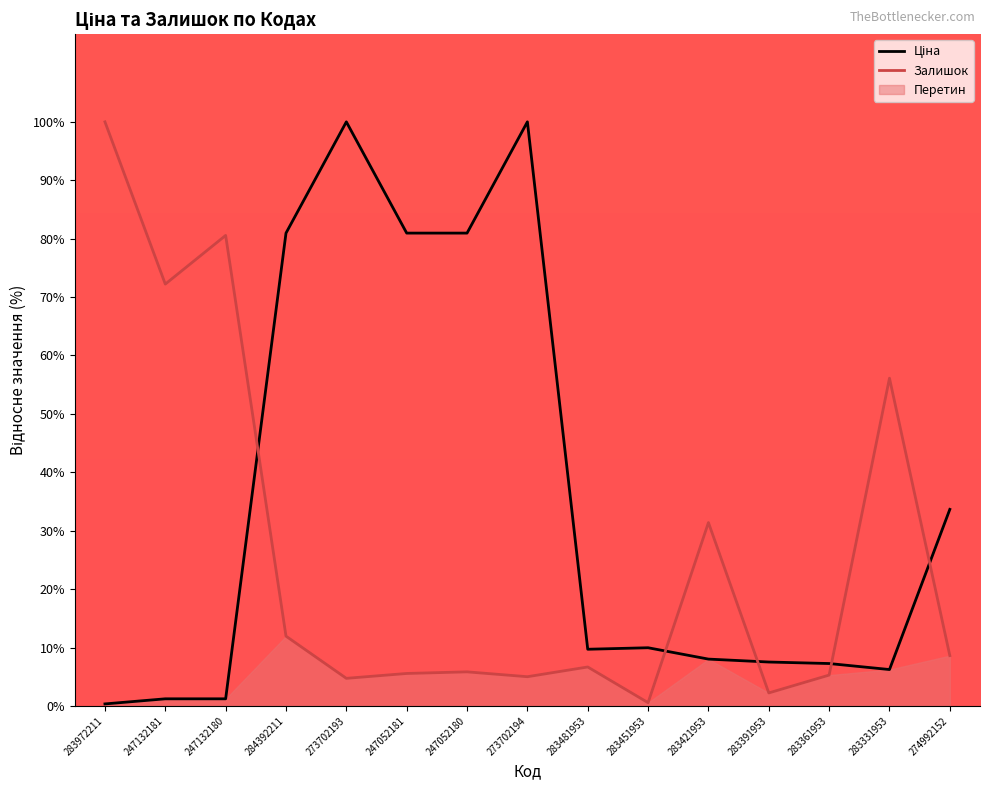

True or false: Залишок has a value of 1.3 at 273702193.

False